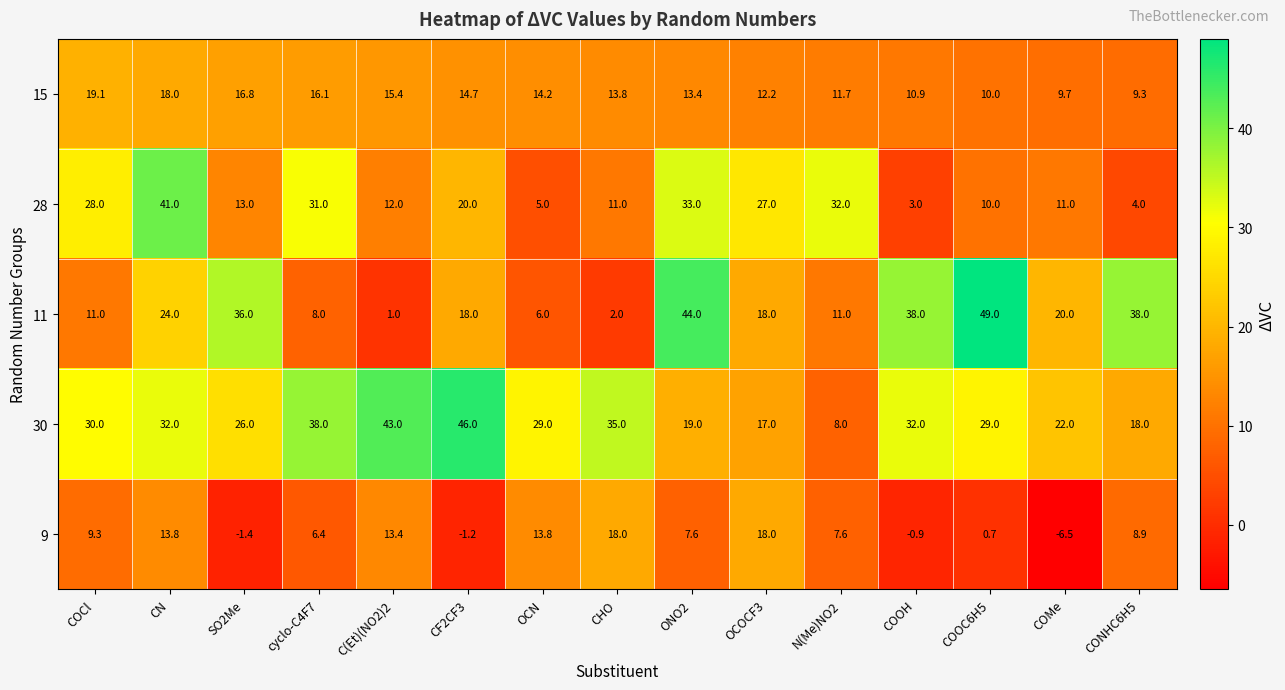

The value of 30 at ONO2 is 19.0. True or false?

True